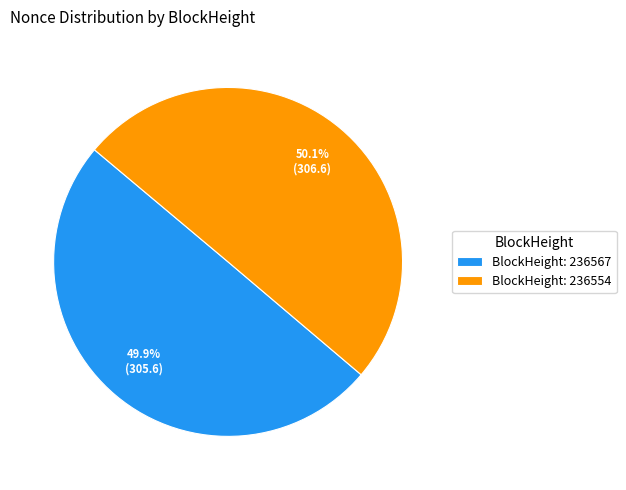

Approximately how many times larger is the value at BlockHeight: 236554 compared to BlockHeight: 236567?

1.0